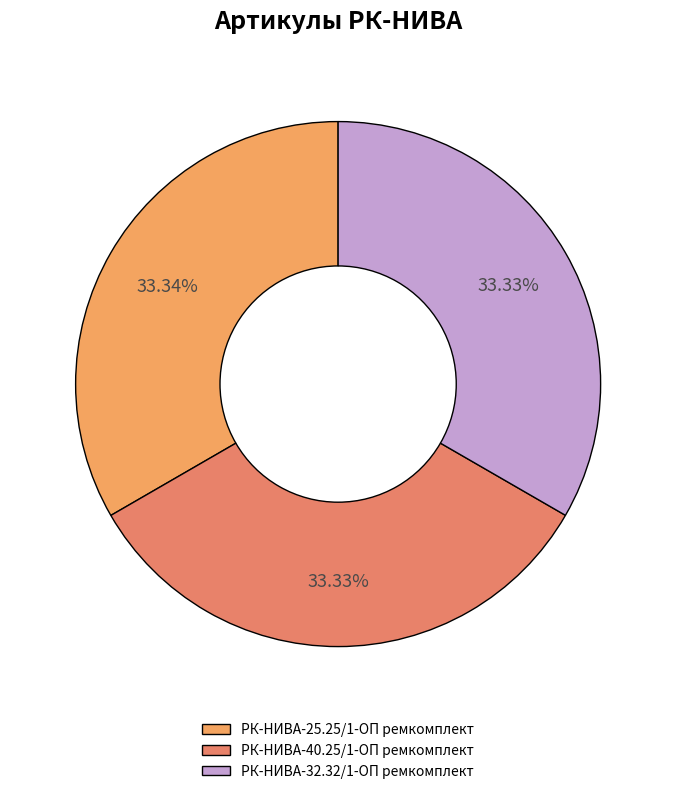

To the nearest percent, what is the average slice percentage?

33%